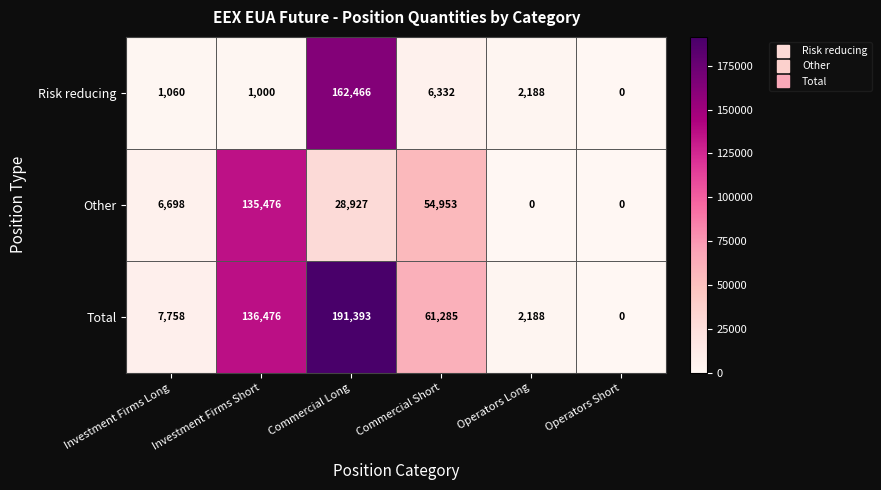

What is the sum of all Risk reducing values?

173046